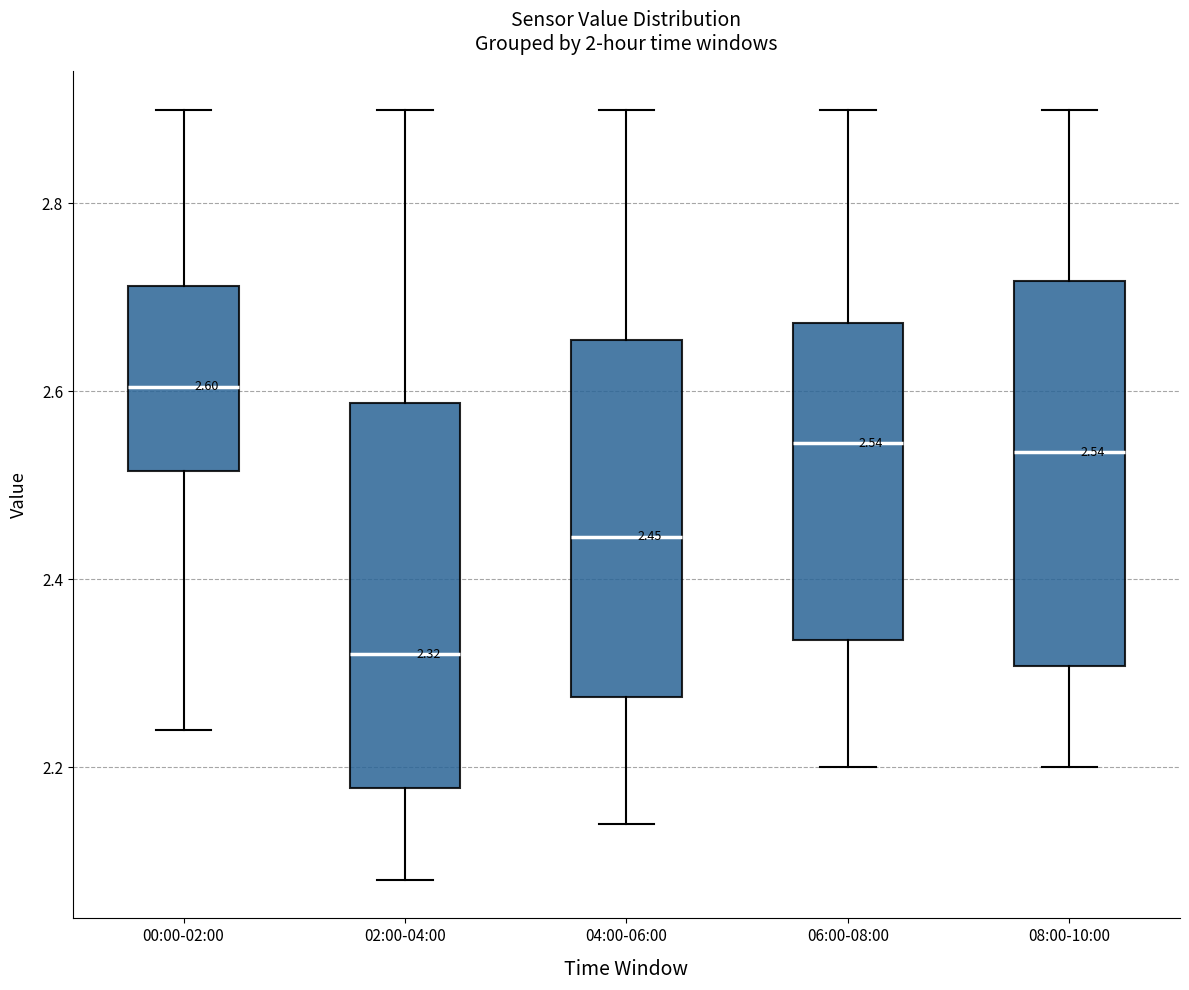

Which box's median line is the lowest?

02:00-04:00